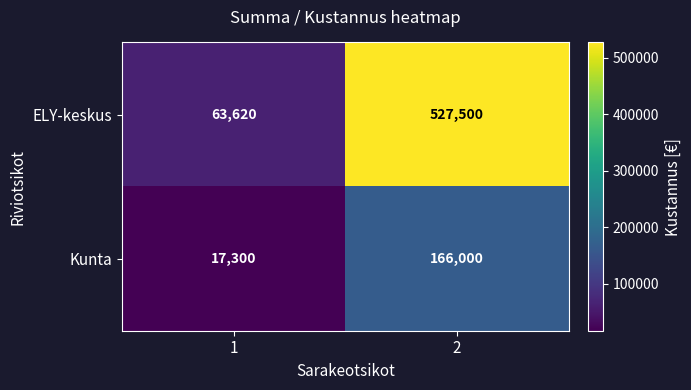

Count the number of data series in this chart.

2